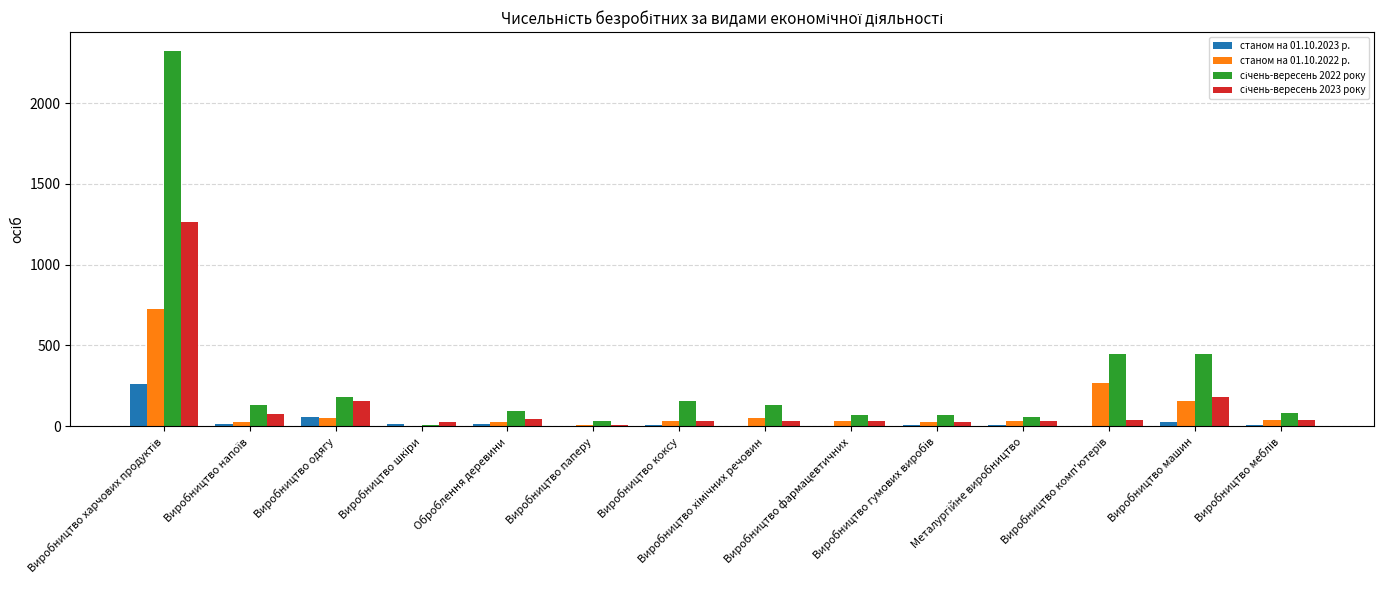

Read the станом на 01.10.2023 р. value at Виробництво одягу.

59